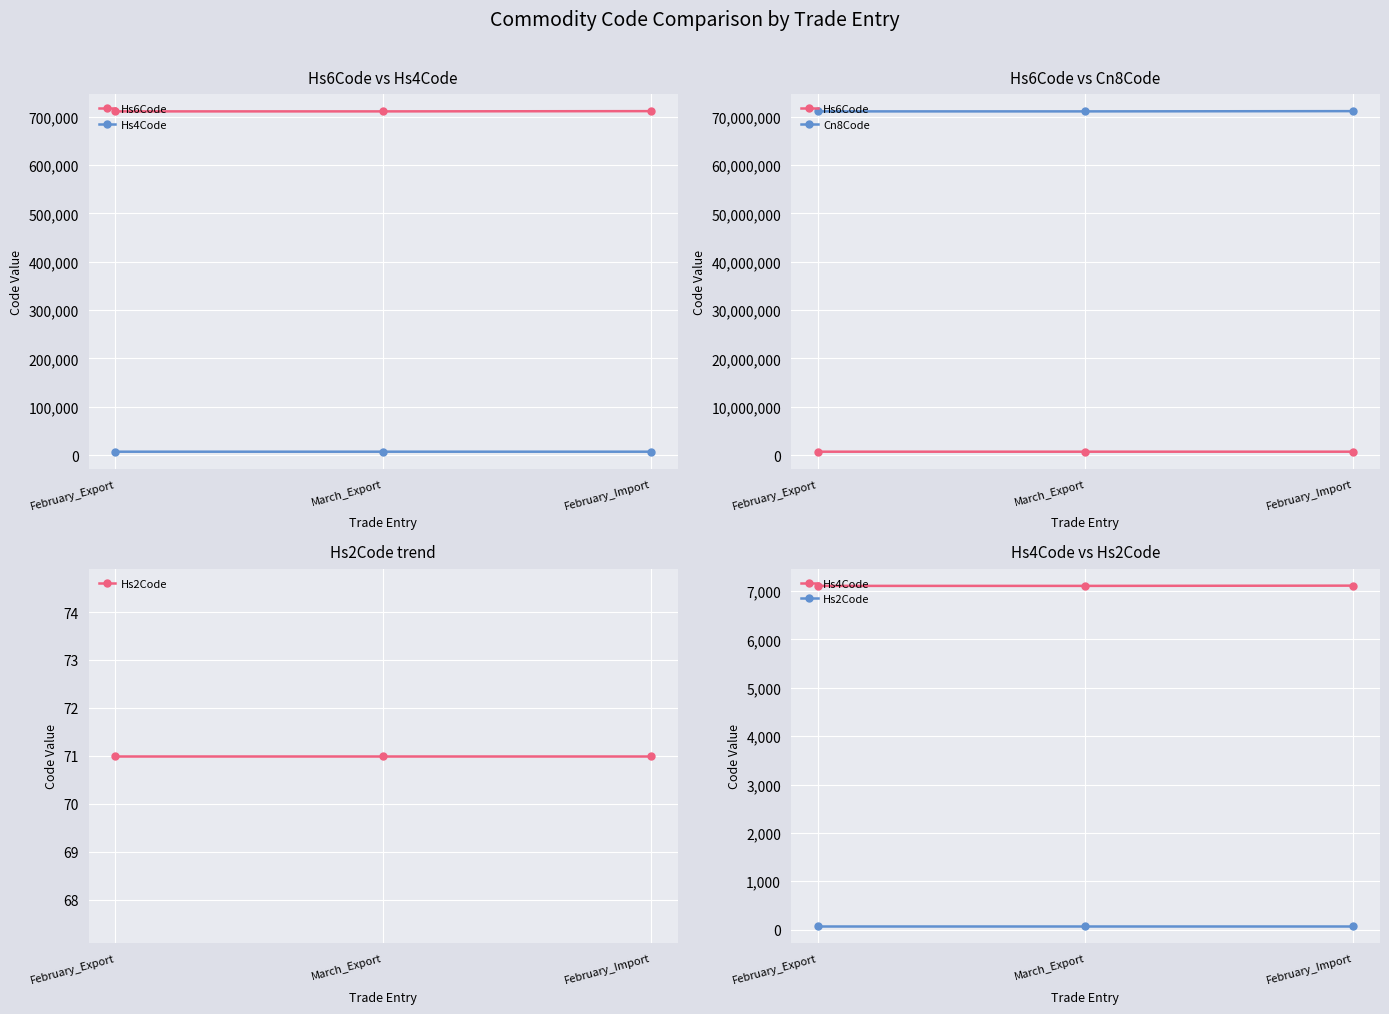

At how many categories does at least one series exceed 36715272?

3